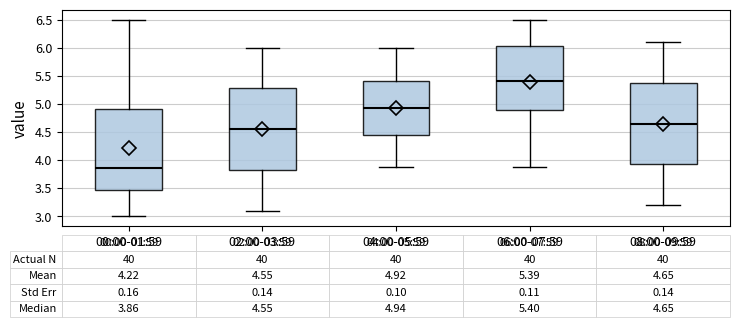

Which box's median line is the lowest?

00:00-01:59